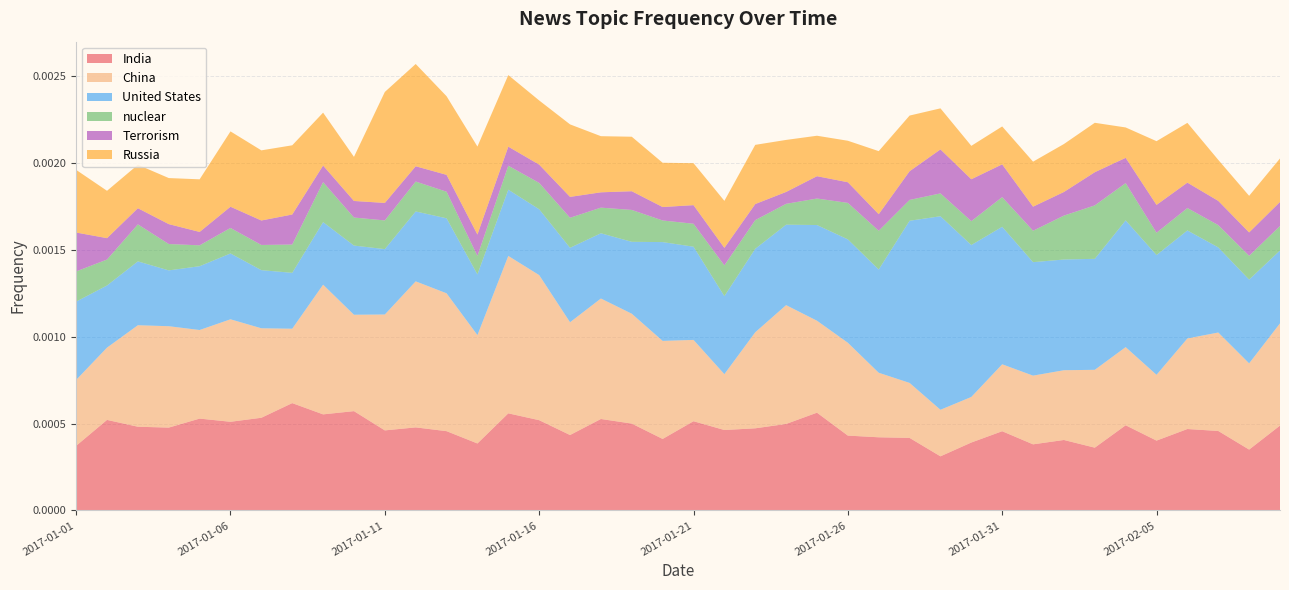

What is the label of the 14th point from the right?

2017-01-27